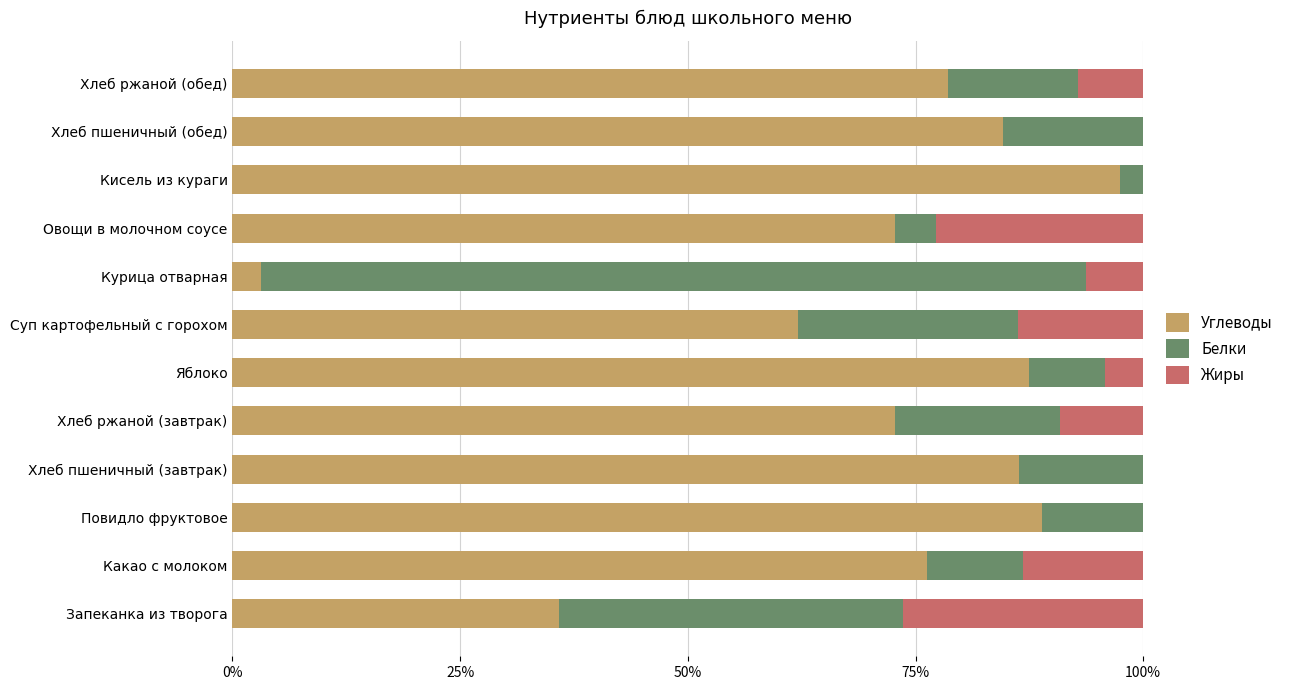

The value of Углеводы at Кисель из кураги is 97.5. True or false?

True